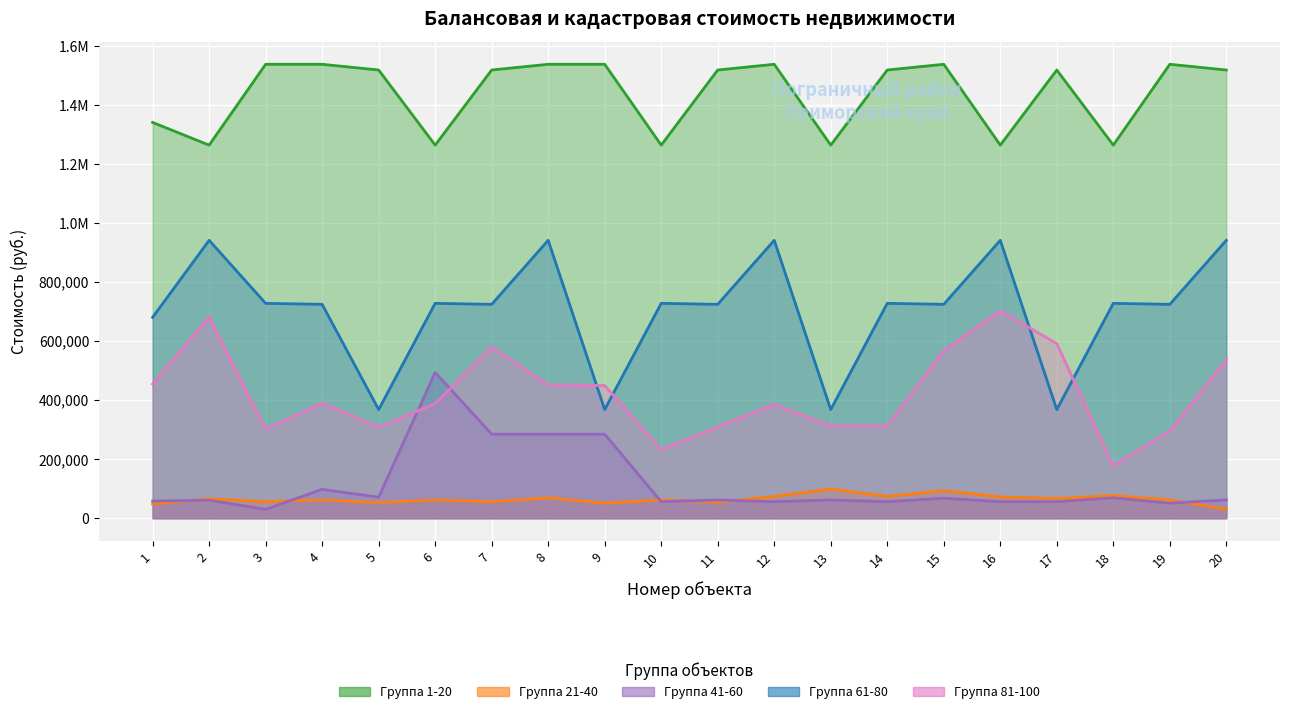

How many lines are shown in the chart?

5